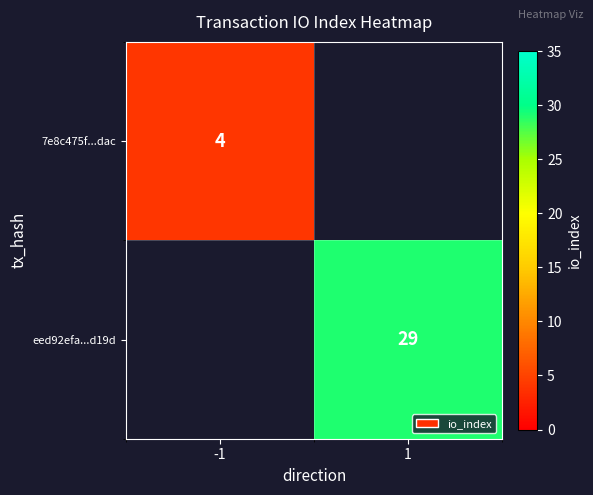

The eed92efa...d19d series shows 29 at 1. True or false?

True